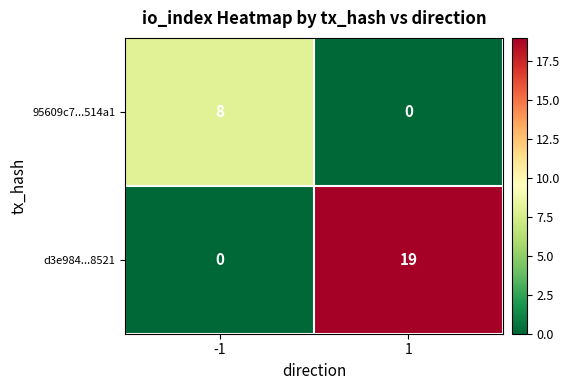

Is it true that d3e984...8521 equals 0 at -1?

True